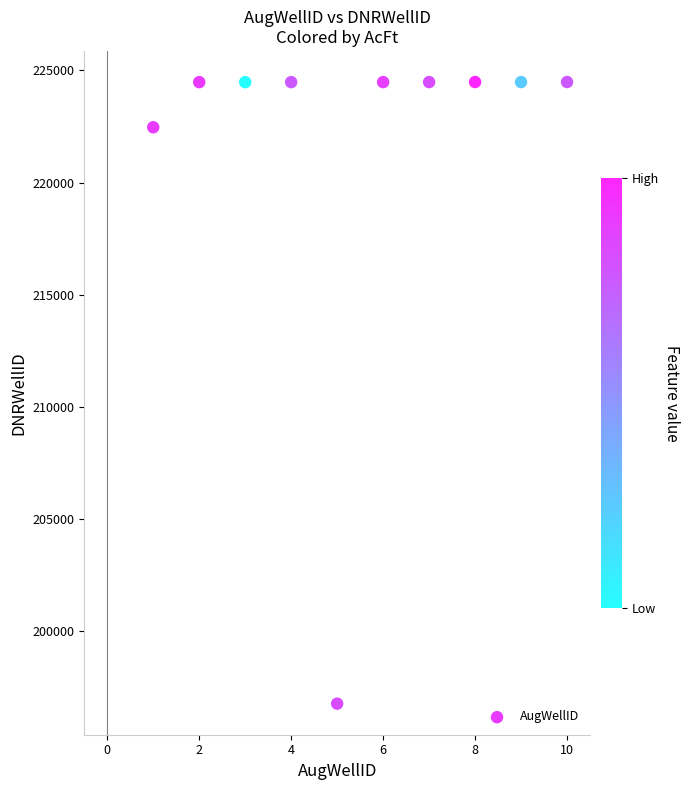

What Y value in the scatter plot is closest to 210628?

222467